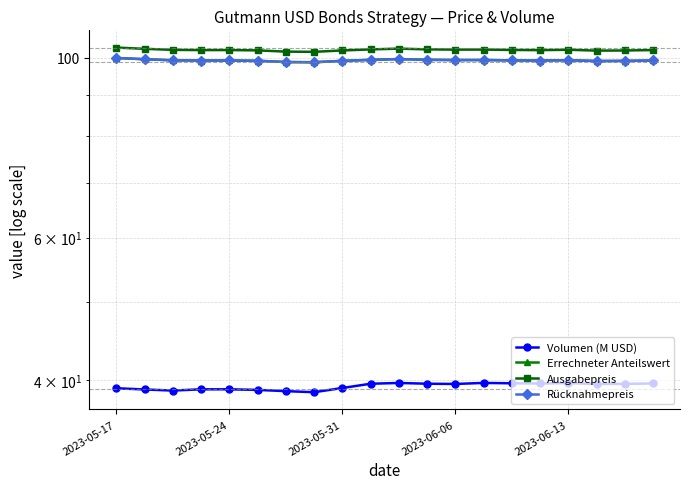

What is the sum of the Ausgabepreis values at 9 and 6?

204.3